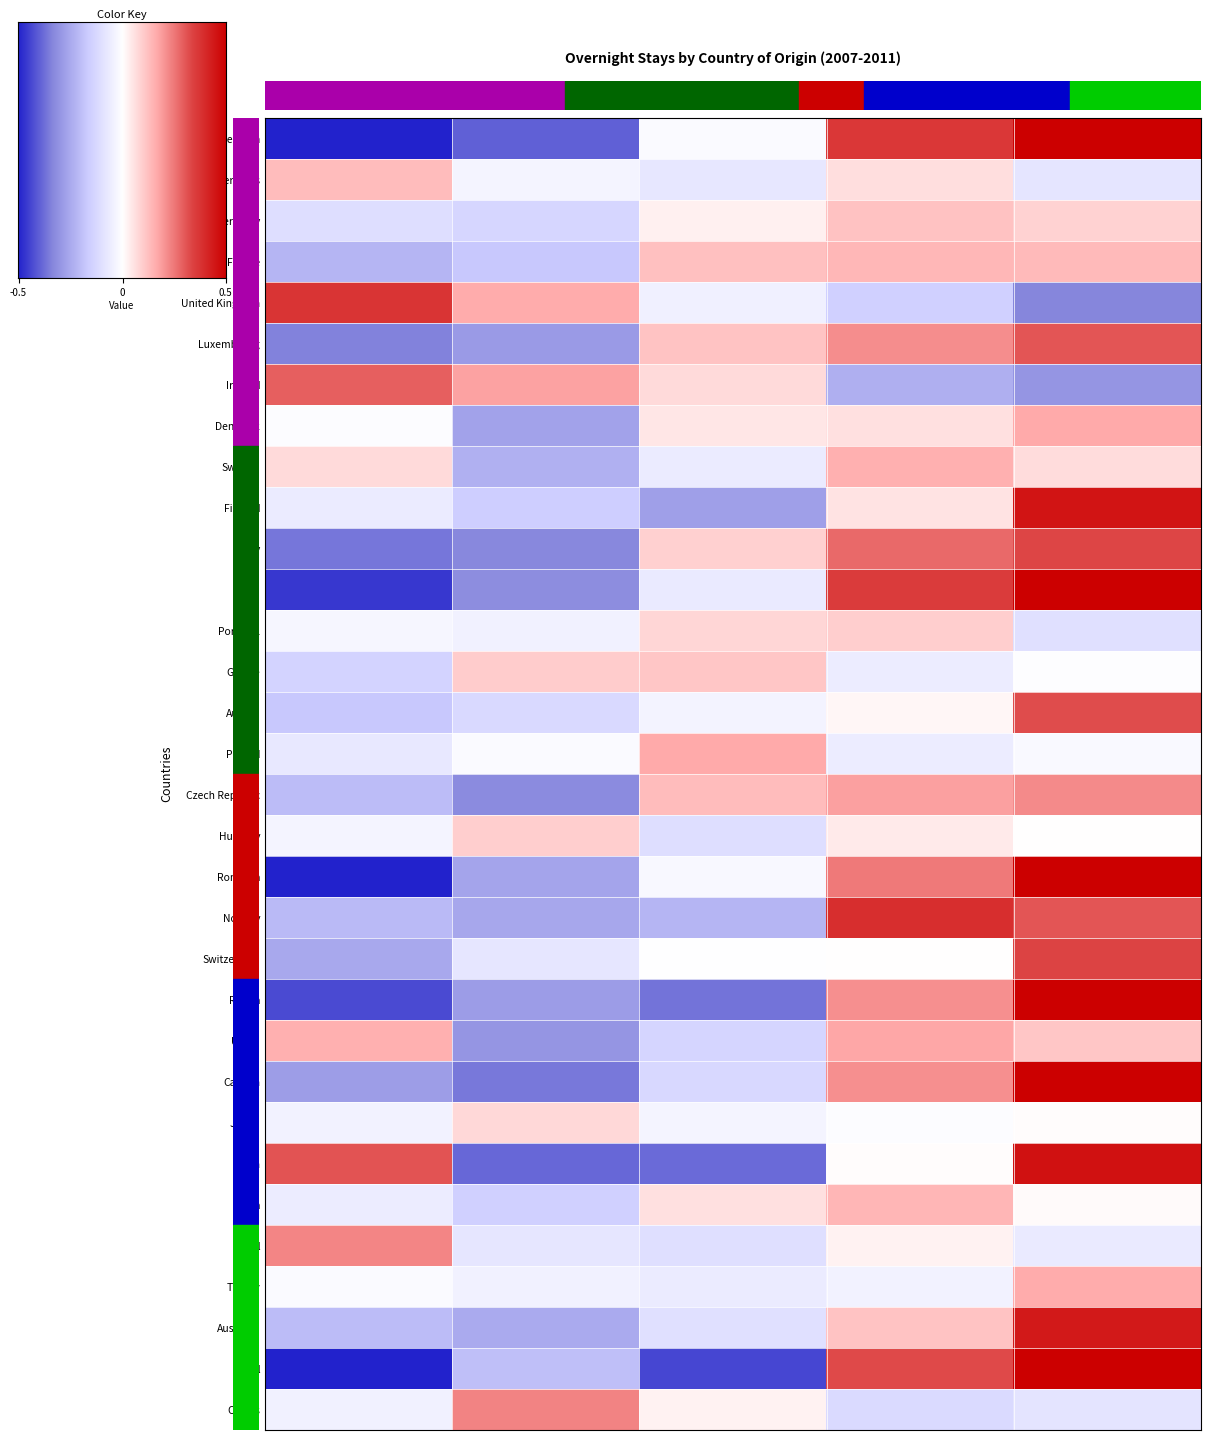

Between 2008 and 2010, which series saw the biggest shift?

Belgium